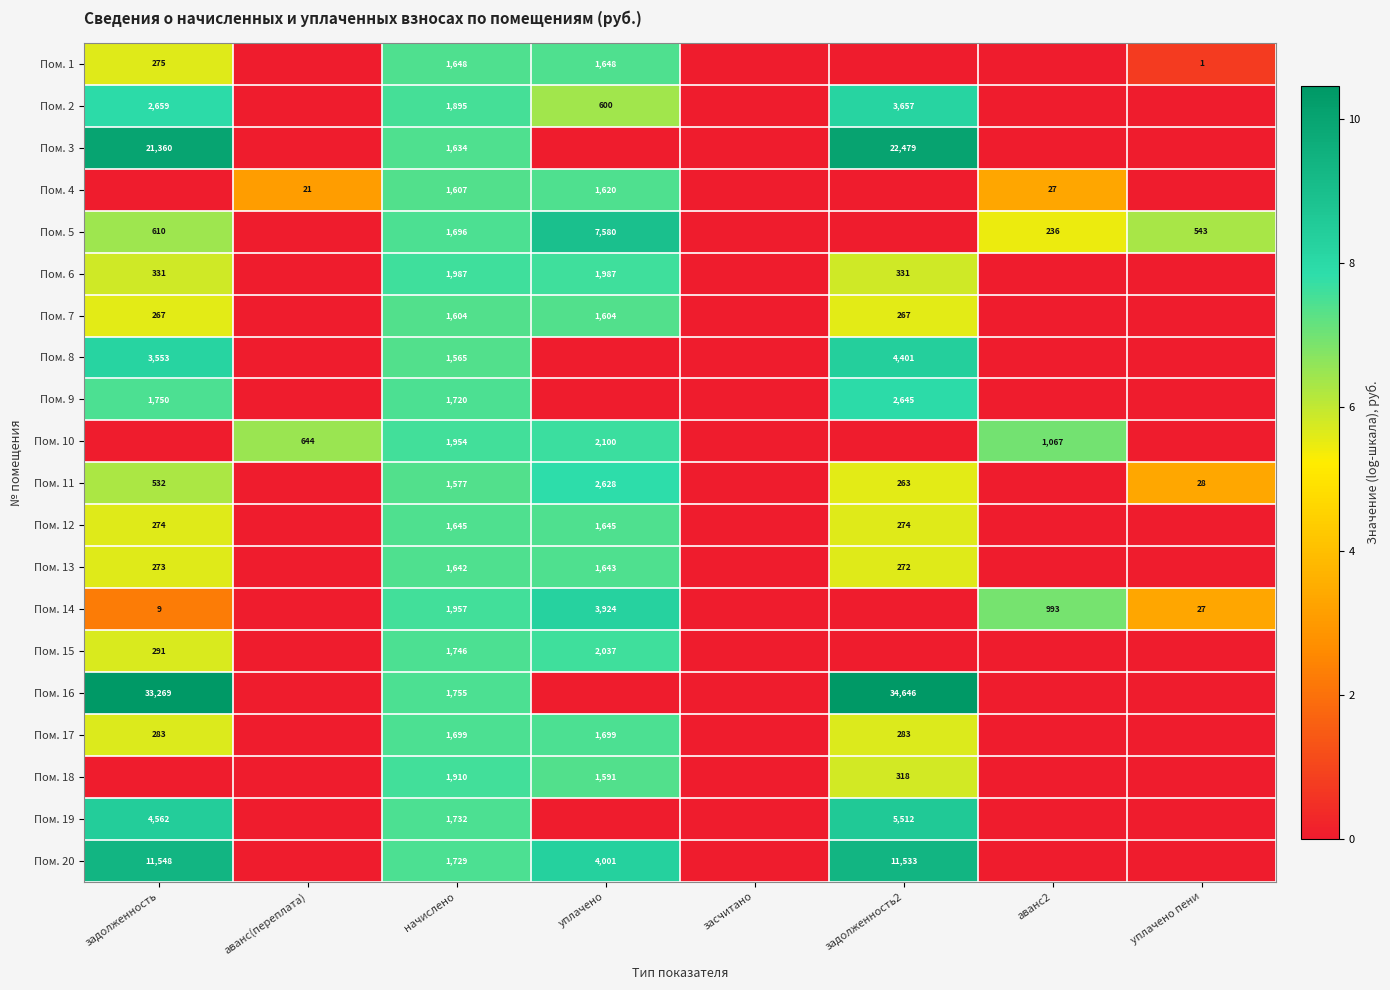

Is the value of Пом. 6 at начислено greater than the value of Пом. 17 at задолженность?

Yes